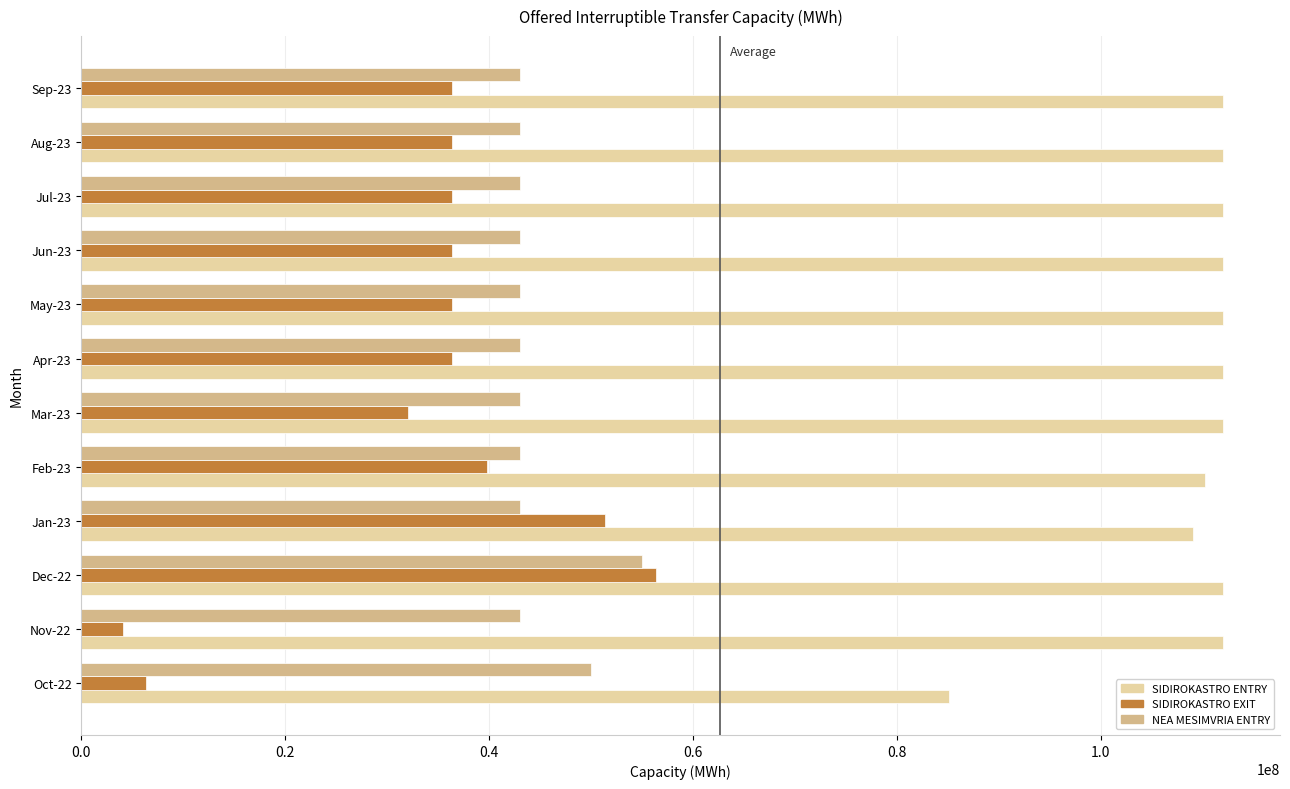

What is the highest value of the SIDIROKASTRO ENTRY series?

112000000